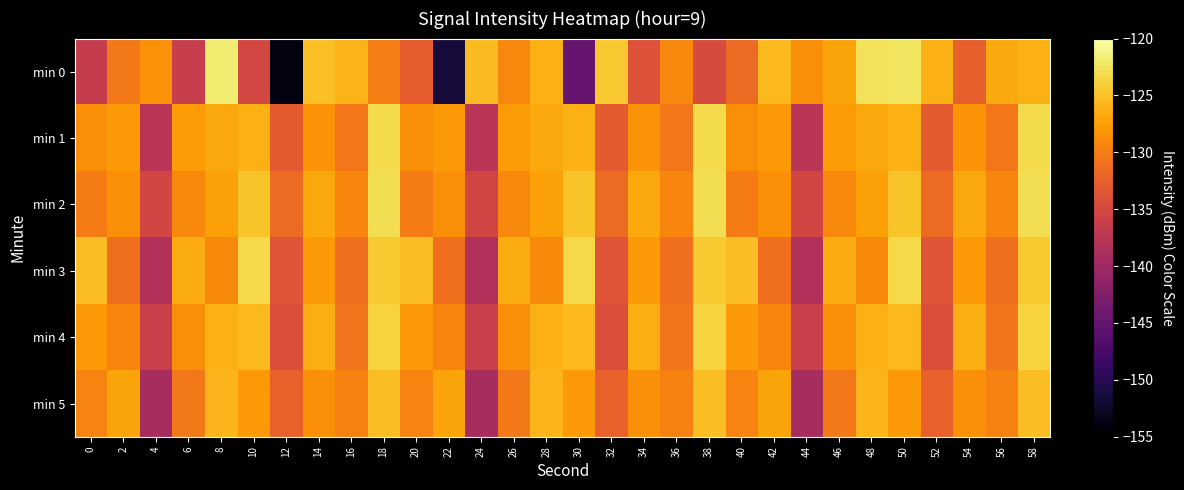

Reading right to left, list all the values displayed in this chart.

min 0: 58=-126.2	56=-126.6	54=-132.5	52=-126.3	50=-122.4	48=-122.6	46=-127.0	44=-128.7	42=-125.5	40=-131.6	38=-134.6	36=-129.2	34=-133.9	32=-124.6	30=-144.9	28=-126.2	26=-129.3	24=-125.4	22=-151.3	20=-132.8	18=-129.9	16=-125.9	14=-125.1	12=-153.9	10=-135.1	8=-121.8	6=-136.3	4=-128.4	2=-130.3	0=-136.5
min 1: 58=-123.2	56=-130.4	54=-128.3	52=-132.9	50=-126.3	48=-126.7	46=-127.7	44=-137.7	42=-127.9	40=-128.6	38=-123.2	36=-130.4	34=-128.3	32=-132.9	30=-126.3	28=-126.7	26=-127.7	24=-137.7	22=-127.9	20=-128.6	18=-123.2	16=-130.4	14=-128.3	12=-132.9	10=-126.3	8=-126.7	6=-127.7	4=-137.7	2=-127.9	0=-128.6
min 2: 58=-122.9	56=-129.4	54=-126.7	52=-131.5	50=-124.8	48=-127.3	46=-129.1	44=-135.2	42=-128.5	40=-130.0	38=-122.9	36=-129.4	34=-126.7	32=-131.5	30=-124.8	28=-127.3	26=-129.1	24=-135.2	22=-128.5	20=-130.0	18=-122.9	16=-129.4	14=-126.7	12=-131.5	10=-124.8	8=-127.3	6=-129.1	4=-135.2	2=-128.5	0=-130.0
min 3: 58=-124.5	56=-131.1	54=-127.8	52=-133.6	50=-123.4	48=-128.9	46=-126.5	44=-138.4	42=-131.2	40=-125.3	38=-124.5	36=-131.1	34=-127.8	32=-133.6	30=-123.4	28=-128.9	26=-126.5	24=-138.4	22=-131.2	20=-125.3	18=-124.5	16=-131.1	14=-127.8	12=-133.6	10=-123.4	8=-128.9	6=-126.5	4=-138.4	2=-131.2	0=-125.3
min 4: 58=-123.7	56=-130.8	54=-126.3	52=-134.2	50=-125.6	48=-126.2	46=-128.7	44=-136.1	42=-129.3	40=-127.8	38=-123.7	36=-130.8	34=-126.3	32=-134.2	30=-125.6	28=-126.2	26=-128.7	24=-136.1	22=-129.3	20=-127.8	18=-123.7	16=-130.8	14=-126.3	12=-134.2	10=-125.6	8=-126.2	6=-128.7	4=-136.1	2=-129.3	0=-127.8
min 5: 58=-125.2	56=-129.7	54=-128.6	52=-132.4	50=-127.9	48=-125.8	46=-130.3	44=-139.2	42=-127.1	40=-129.5	38=-125.2	36=-129.7	34=-128.6	32=-132.4	30=-127.9	28=-125.8	26=-130.3	24=-139.2	22=-127.1	20=-129.5	18=-125.2	16=-129.7	14=-128.6	12=-132.4	10=-127.9	8=-125.8	6=-130.3	4=-139.2	2=-127.1	0=-129.5